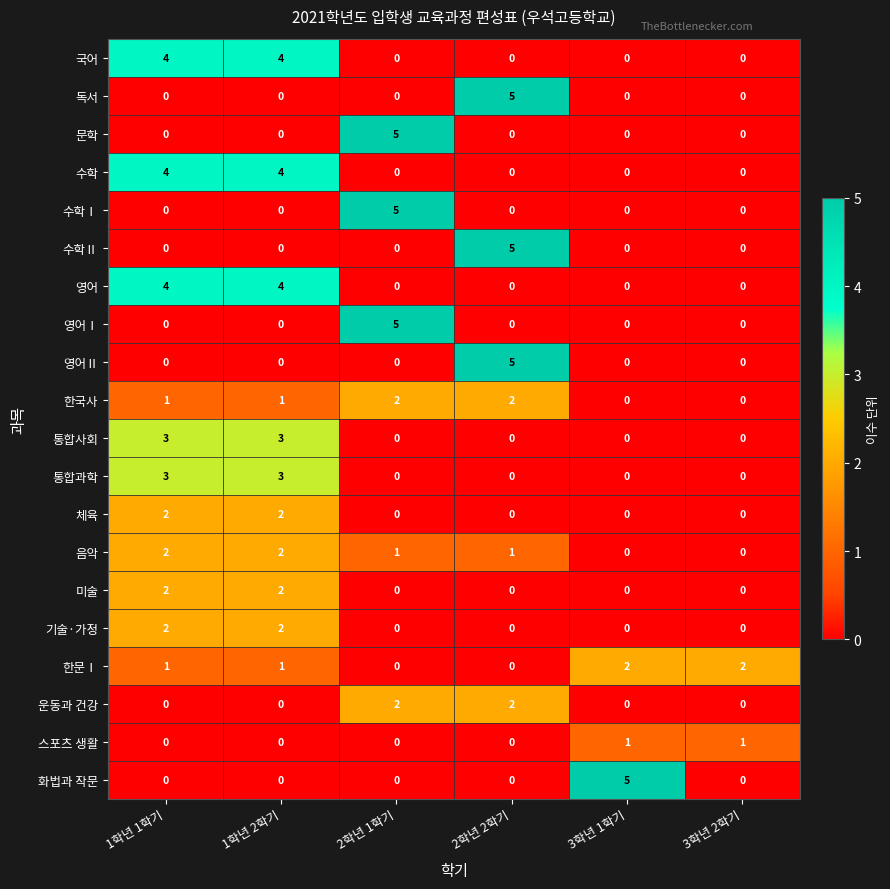

The value of 미술 at 2학년 2학기 is 0. True or false?

True